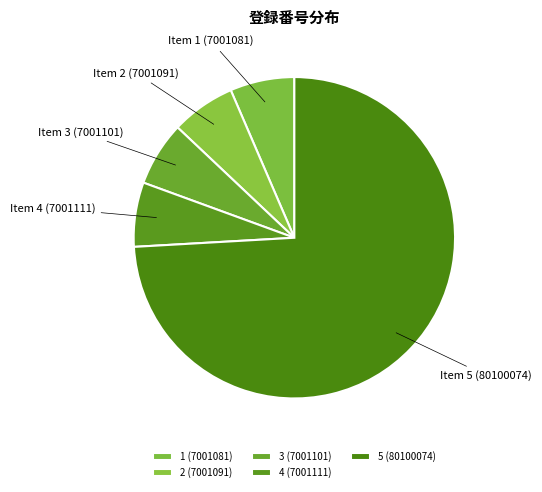

The 3 slice represents 6% of the pie. True or false?

True